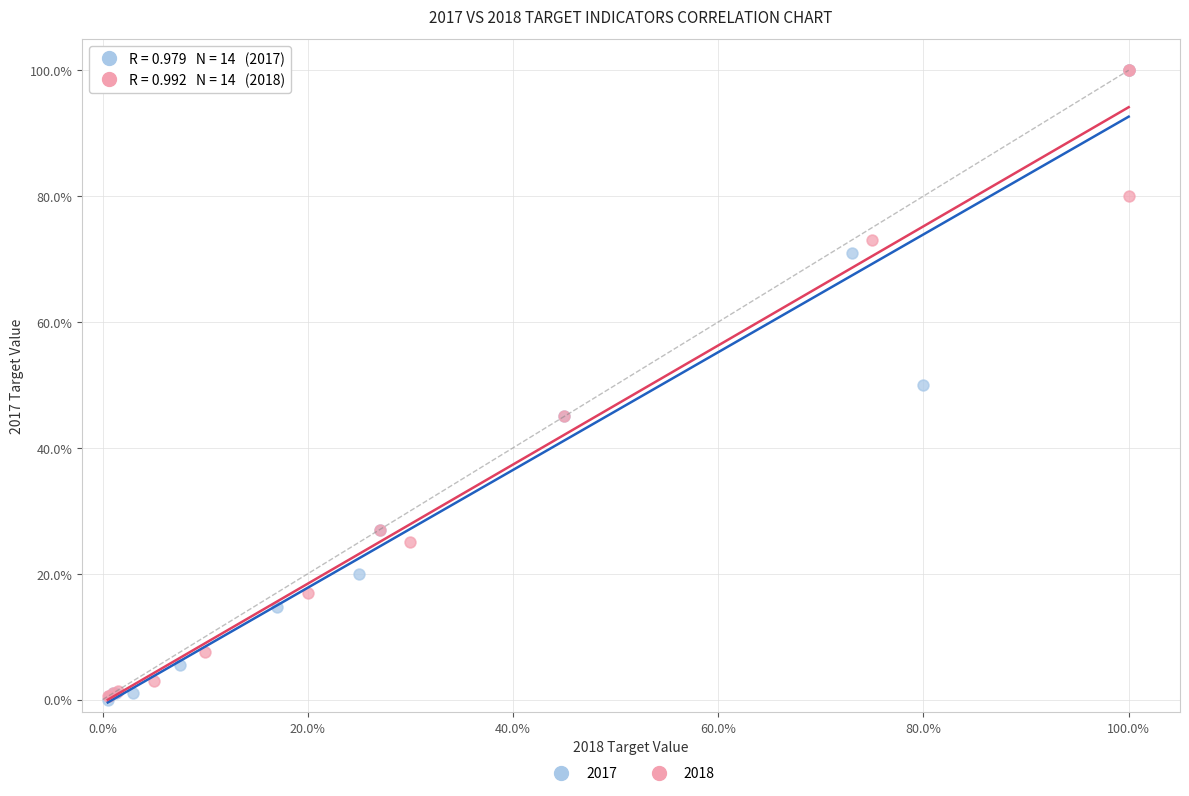

Which series has the largest Y range (max minus min)?

2017